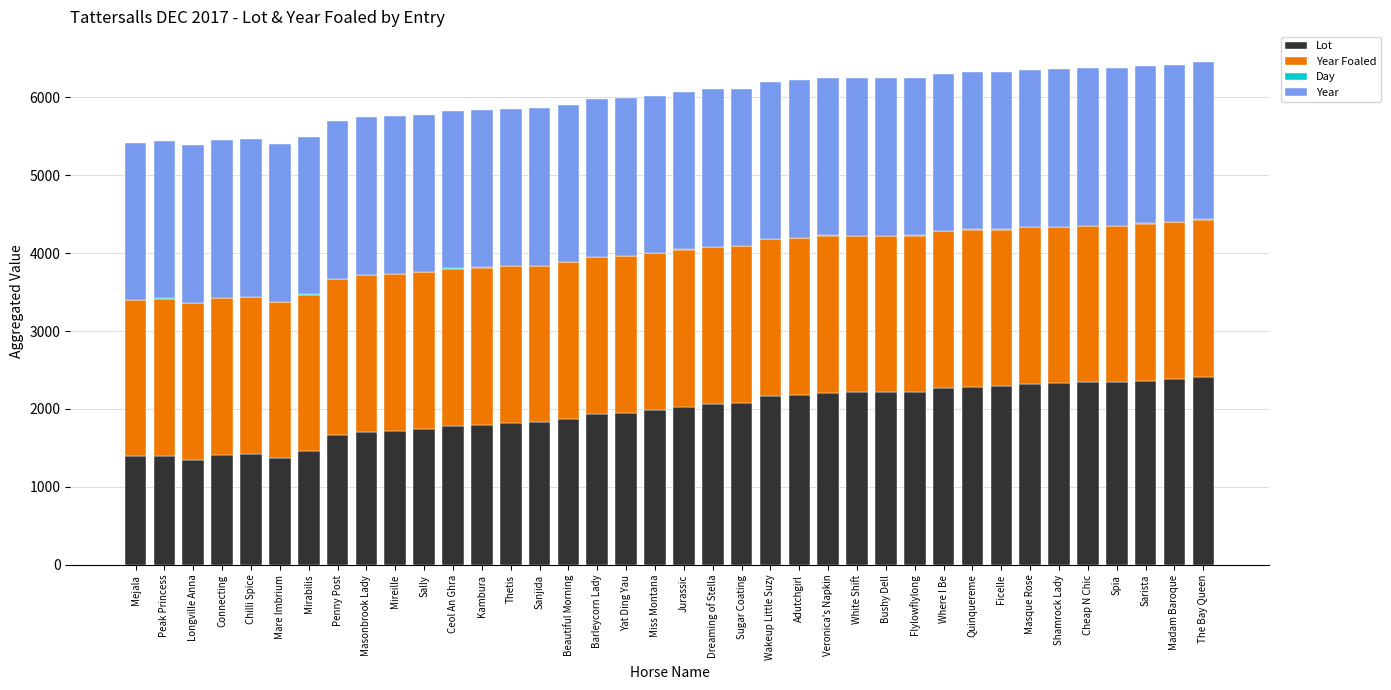

True or false: Lot has a value of 3060 at Shamrock Lady.

False